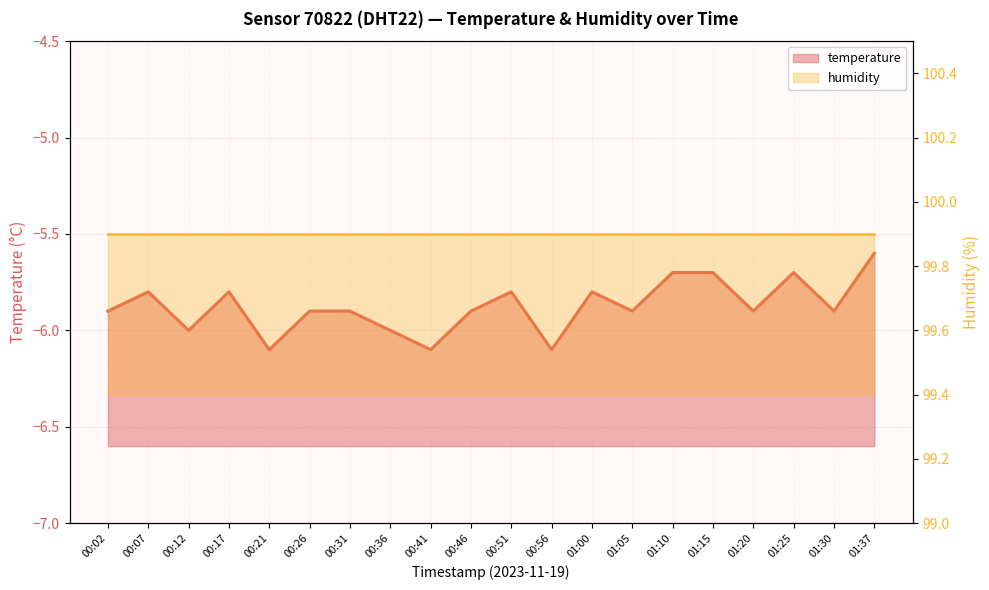

What is the average value?

-5.9